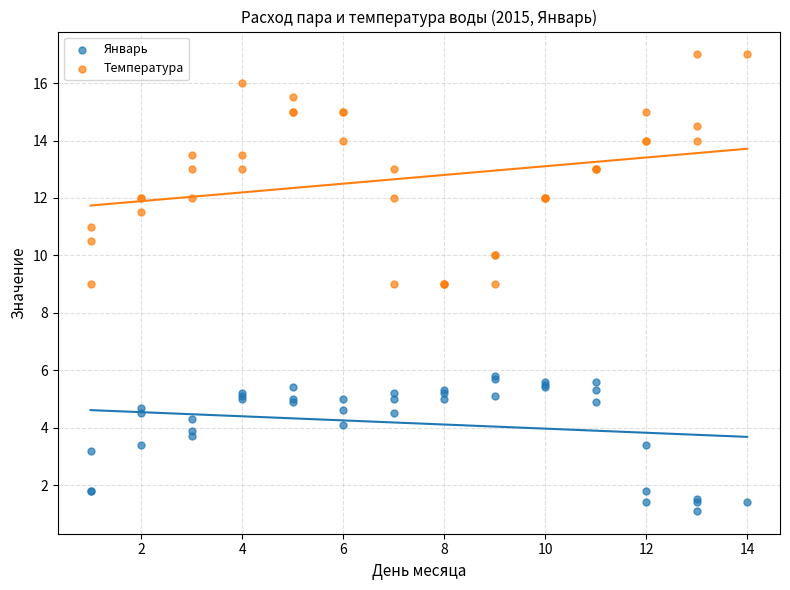

Which series contains the highest Y value?

Температура